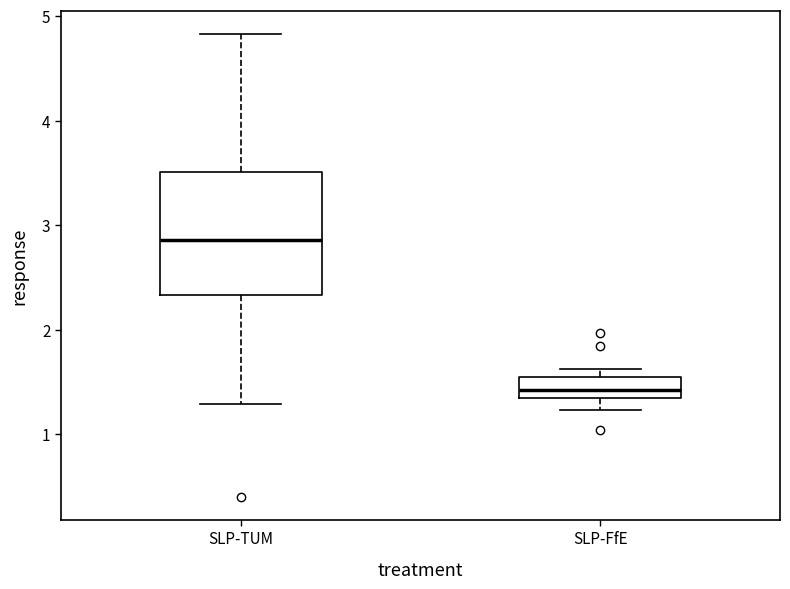

Reading left to right, transcribe this box plot: for each box, give where its median line is, the range the box spans, and where its two whiskers end, as read against the y-axis. The values are not printed on the chart, so give them approximately, as read against the axis.

SLP-TUM: median 2.9, box 2.3 to 3.5, whiskers 1.3 to 4.8
SLP-FfE: median 1.4, box 1.3 to 1.5, whiskers 1.2 to 1.6